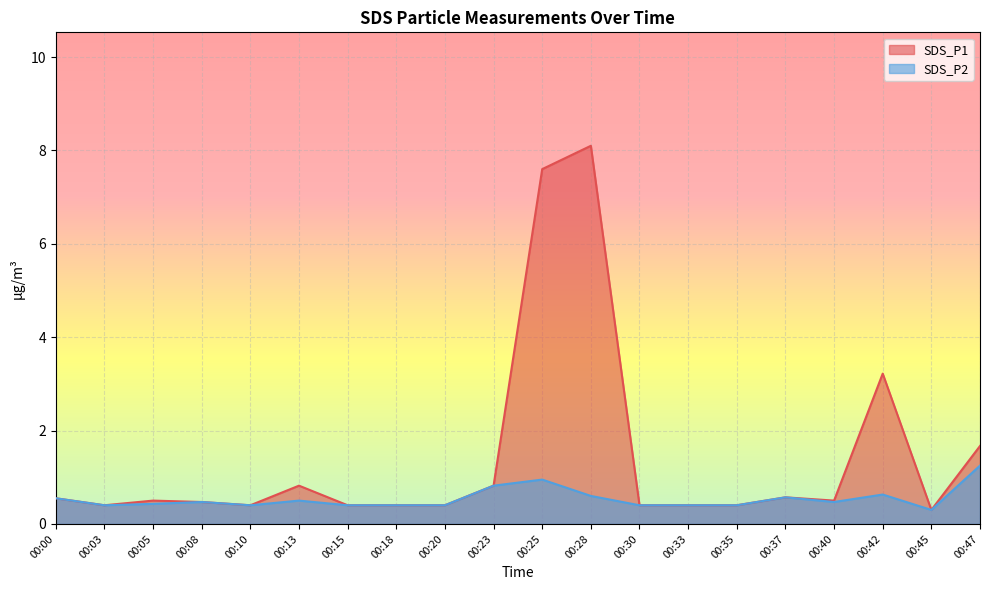

True or false: SDS_P2 and SDS_P1 cross at least once.

False